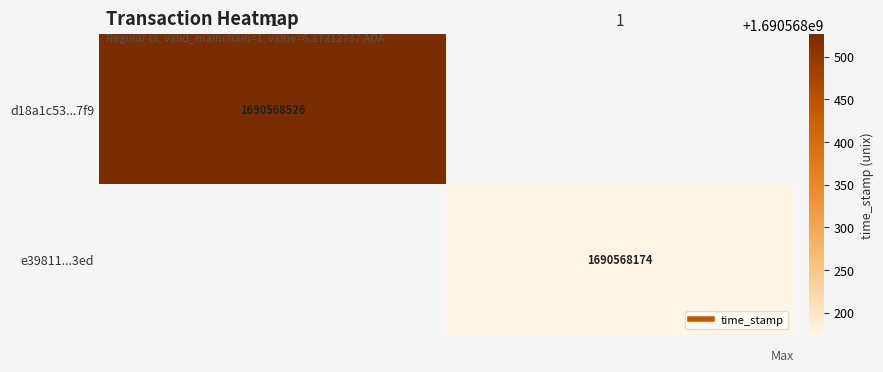

Rank the series by their maximum value, from lowest to highest.

e39811ea70af77ea1706e27cec09bf50d4943ed, d18a1c53e6012ba370065dd653d854cc15ad7f9